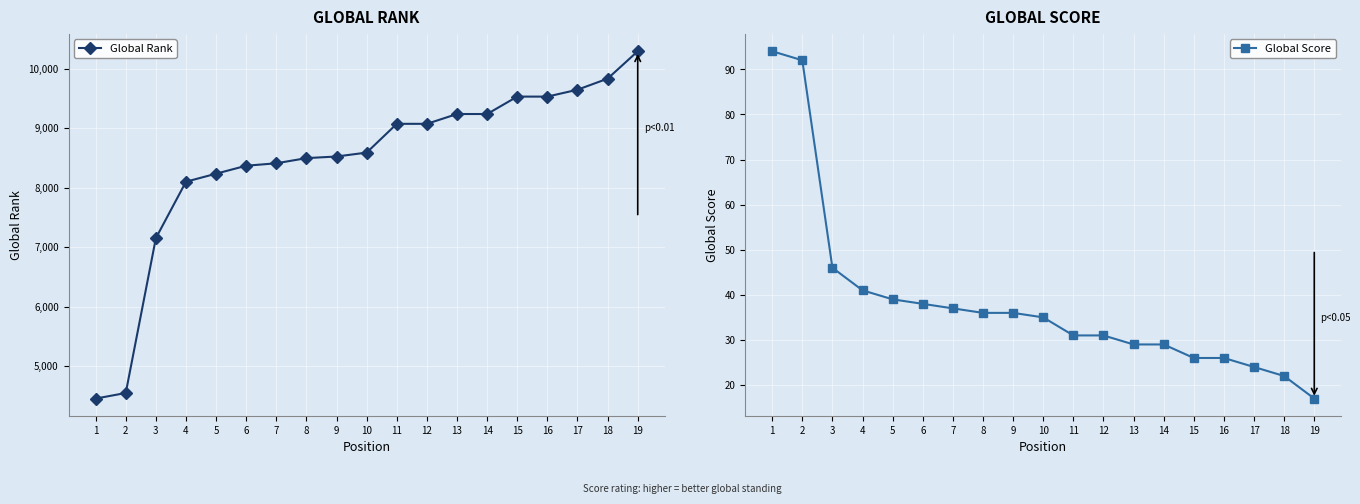

Is it true that Global Score equals 31 at 12?

True